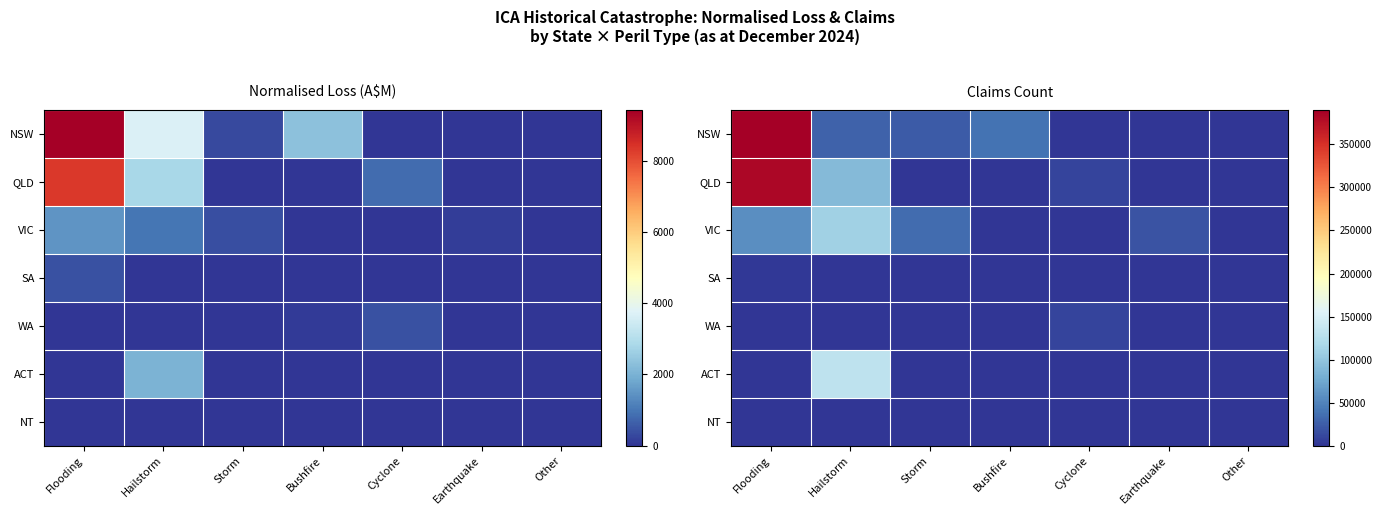

The value of WA at Storm is 0. True or false?

True